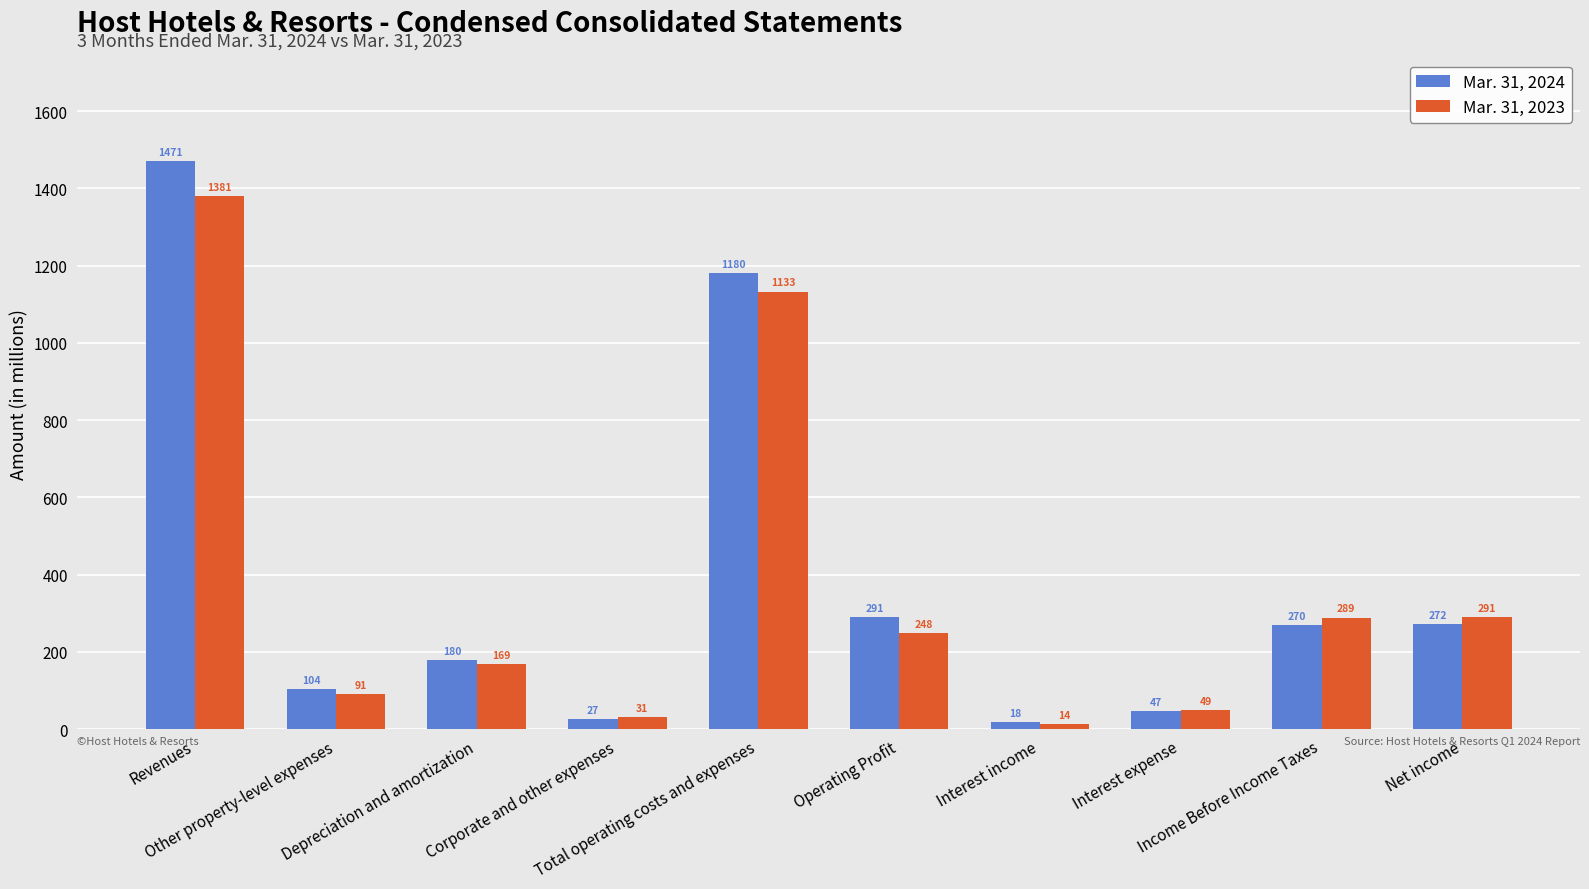

What is the greatest value displayed?

1471